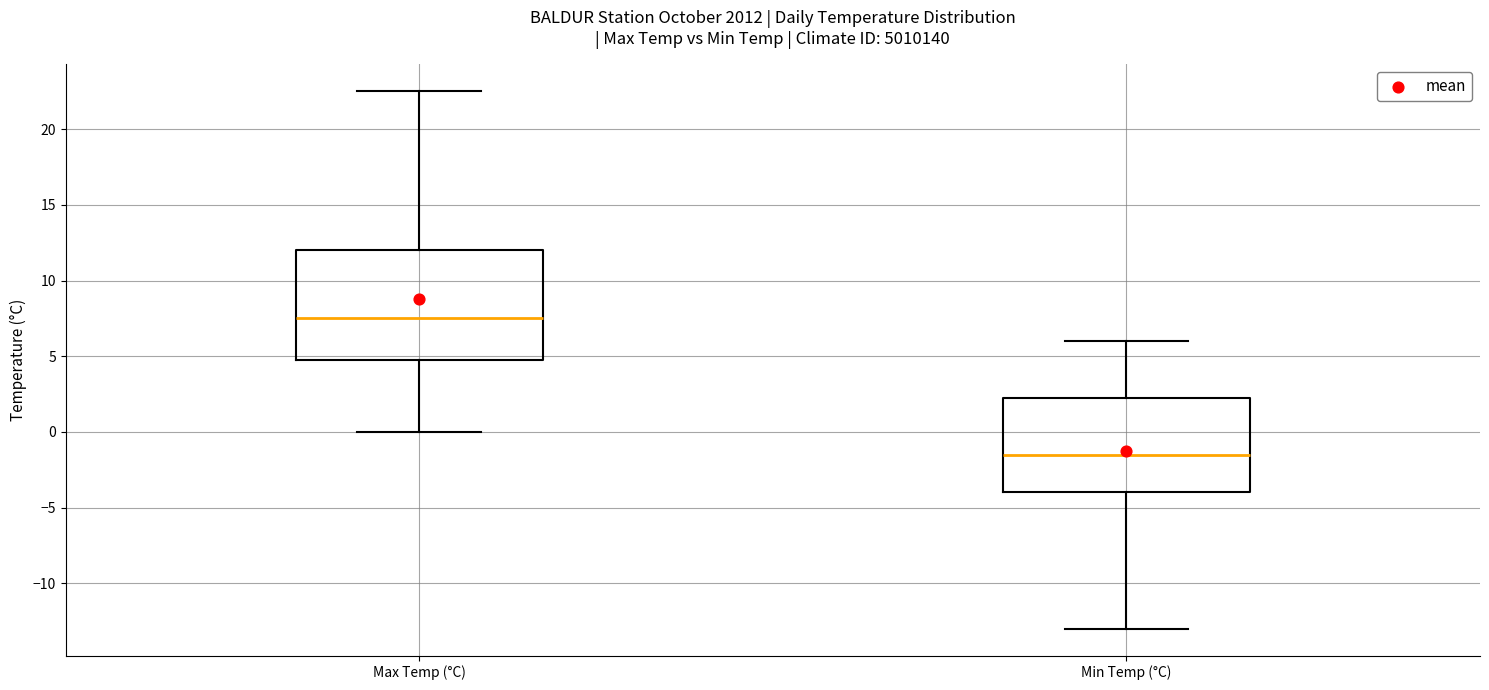

Reading left to right, read every box against the y-axis: the position of its median line, the range the box covers, and the ends of its whiskers. The values are not printed on the chart, so give them approximately, as read against the axis.

Max Temp (°C): median 7.5, box 5.0 to 12.0, whiskers 0.0 to 22.5
Min Temp (°C): median -1.5, box -4.0 to 2.5, whiskers -13.0 to 6.0